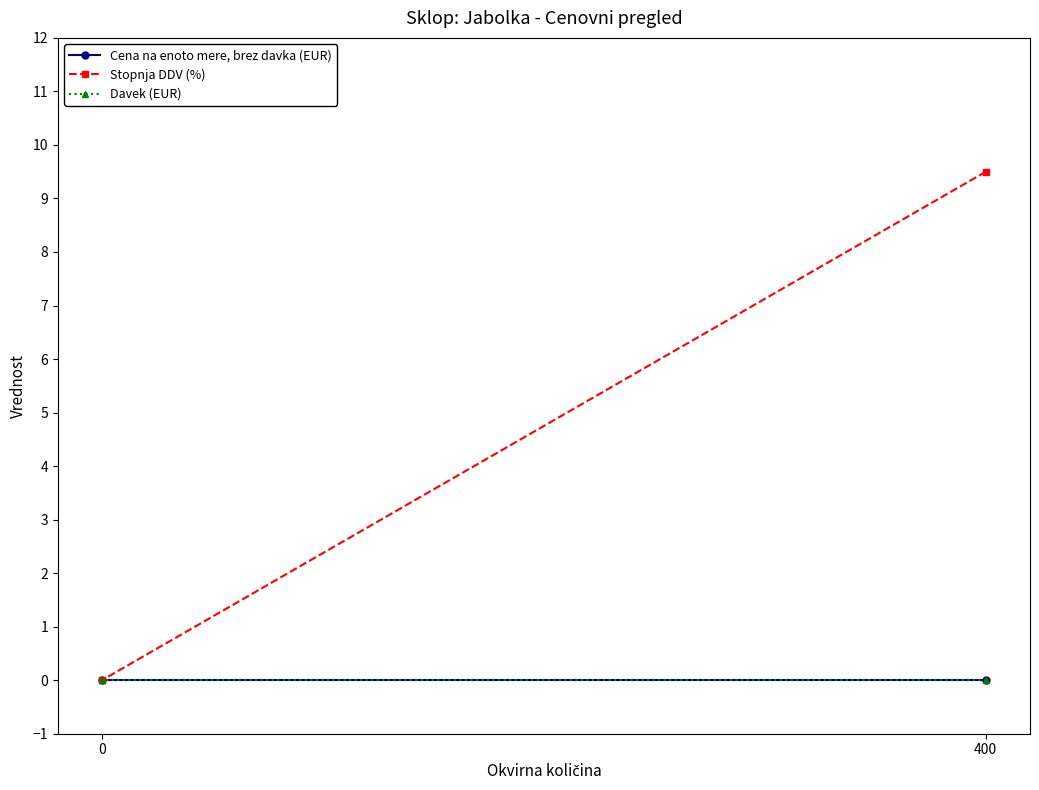

At how many categories does at least one series exceed 6?

1